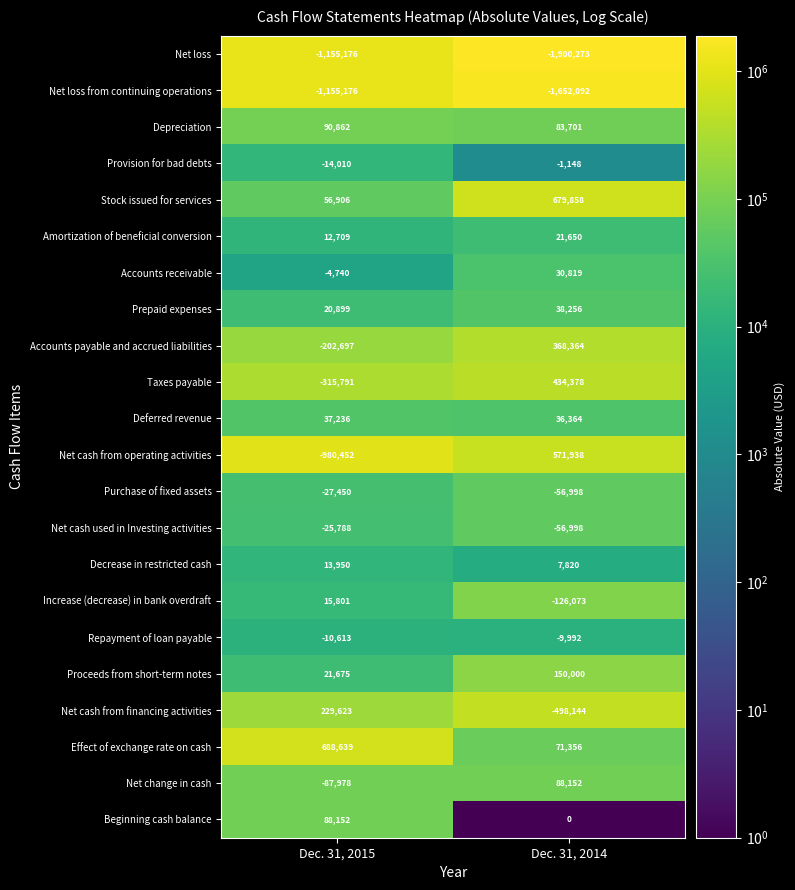

The Accounts payable and accrued liabilities series shows -62202 at Dec. 31, 2015. True or false?

False